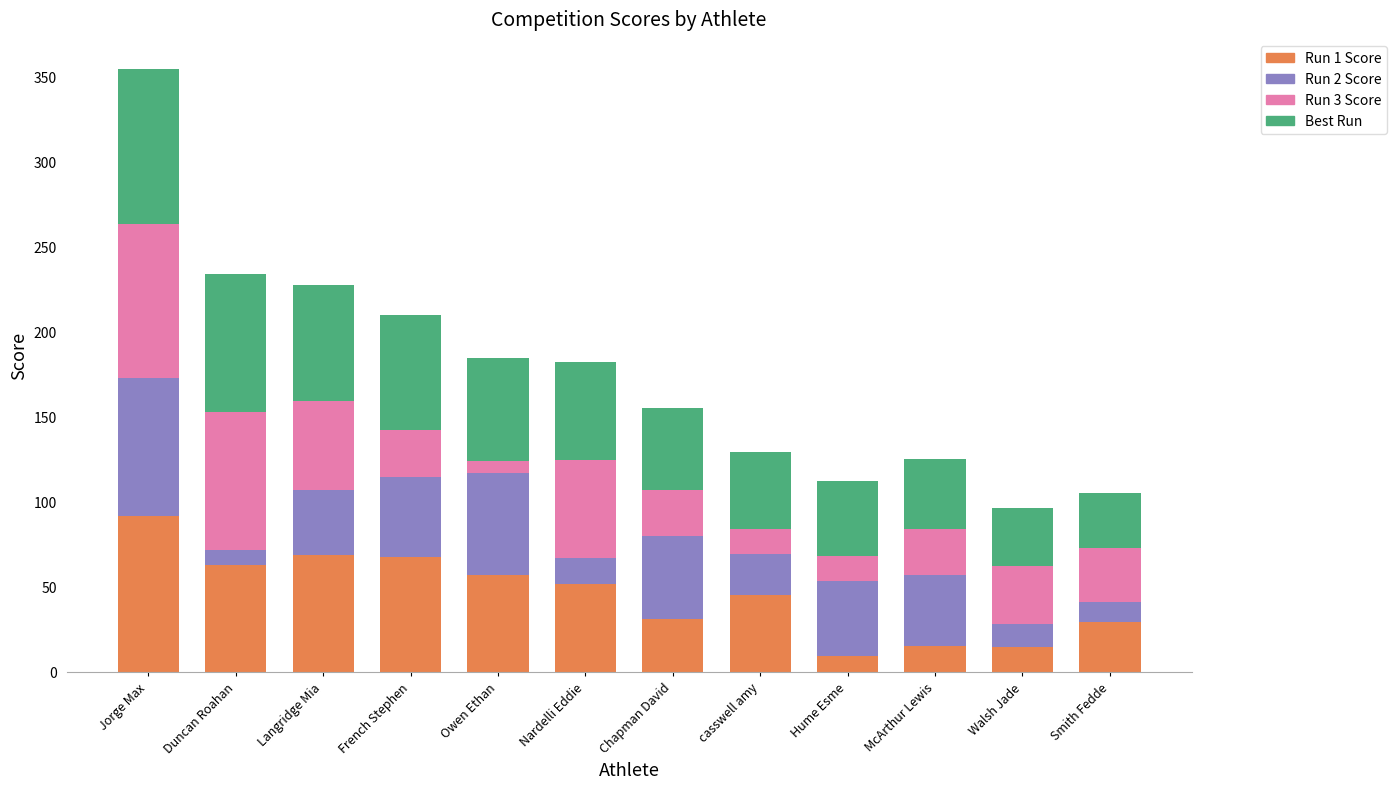

True or false: Run 1 Score has a value of 63.0 at Duncan Roahan.

True